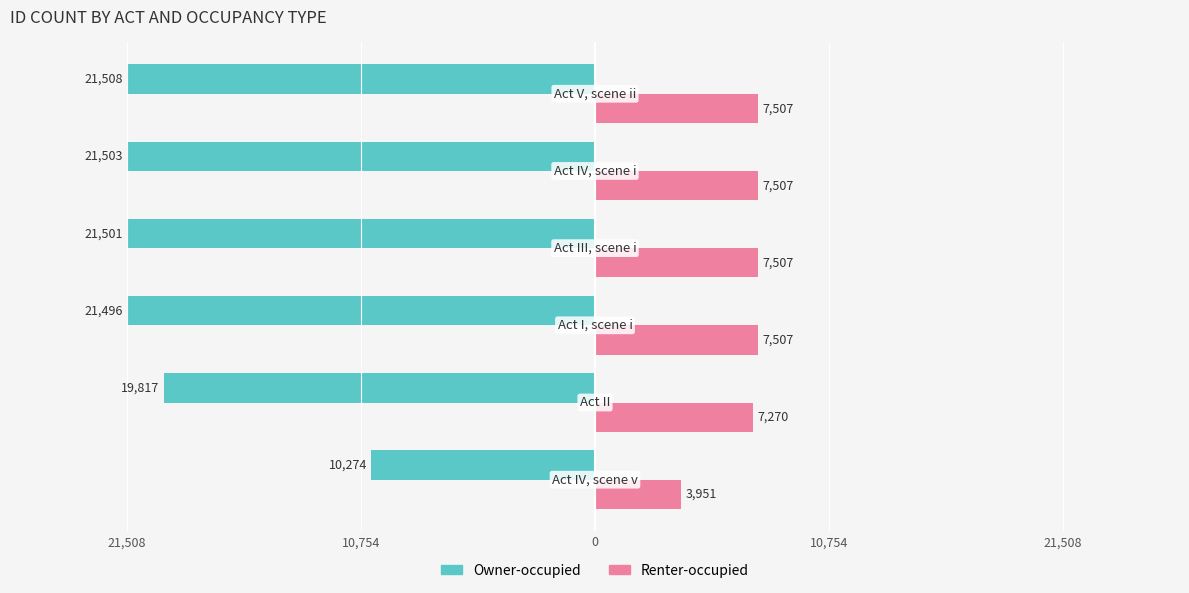

What are all the series names shown in the legend?

Owner-occupied, Renter-occupied